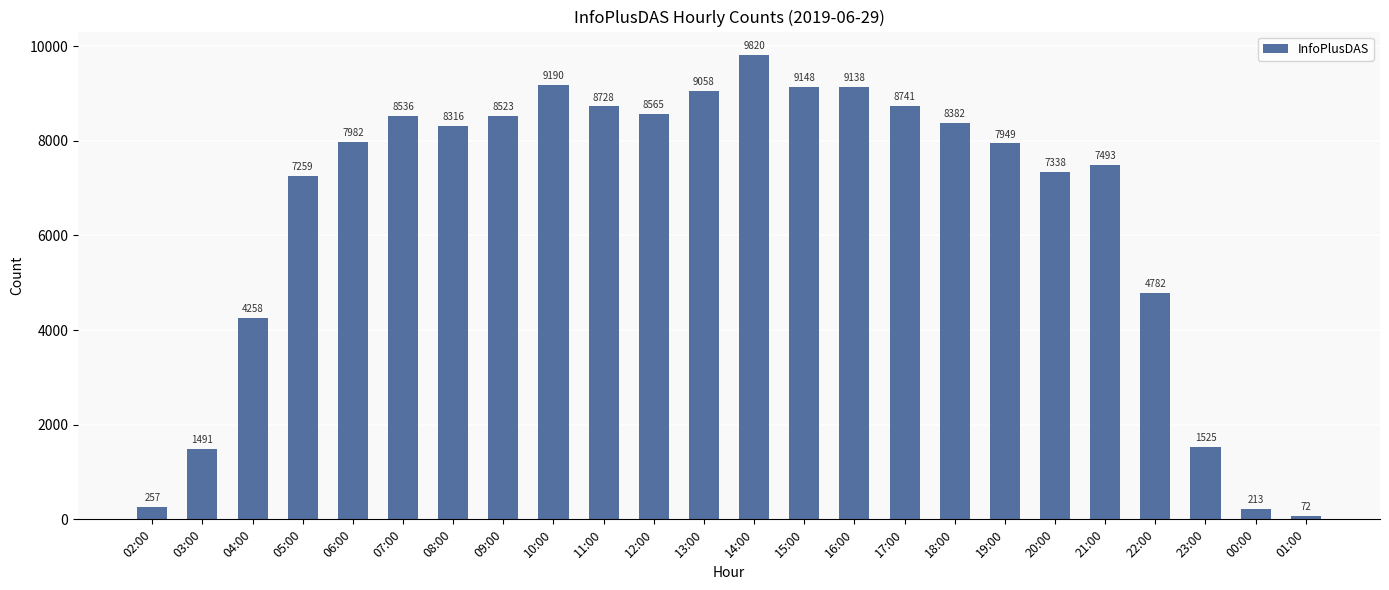

Rank the categories by value from lowest to highest.

01:00, 00:00, 02:00, 03:00, 23:00, 04:00, 22:00, 05:00, 20:00, 21:00, 19:00, 06:00, 08:00, 18:00, 09:00, 07:00, 12:00, 11:00, 17:00, 13:00, 16:00, 15:00, 10:00, 14:00